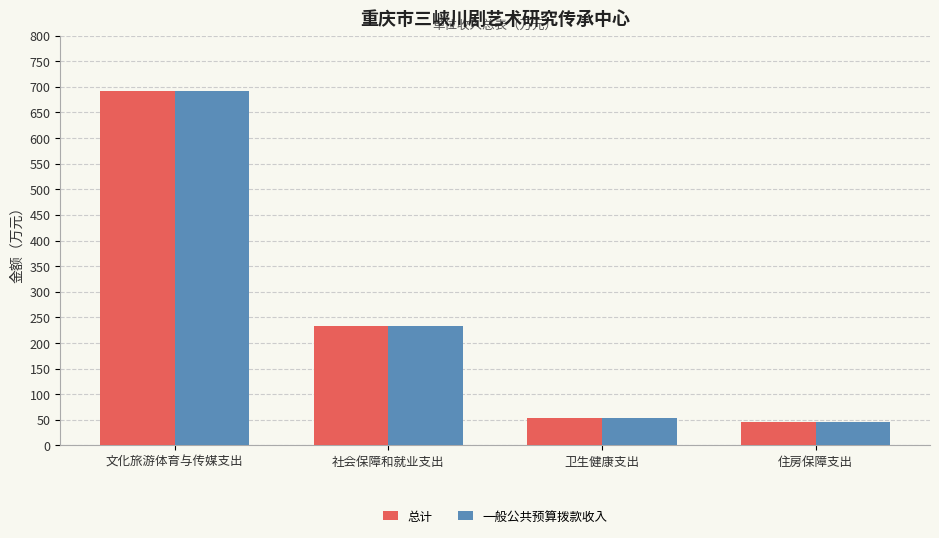

Reading left to right, transcribe all the data shown in this chart.

总计: 692.6	233.7	53.5	46.5
一般公共预算拨款收入: 692.6	233.7	53.5	46.5